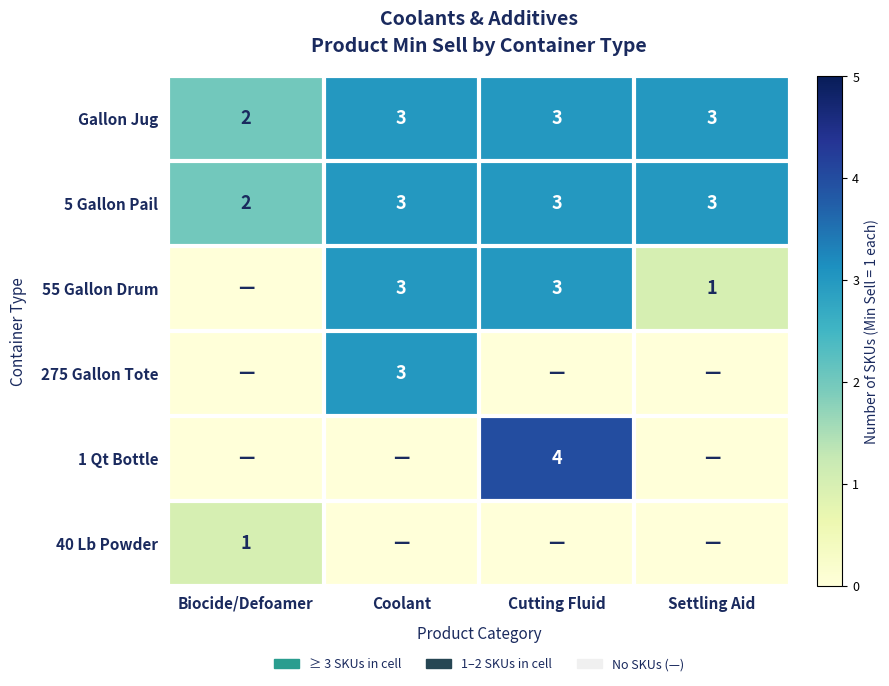

Is it true that Gallon Jug equals 3 at Cutting Fluid?

True